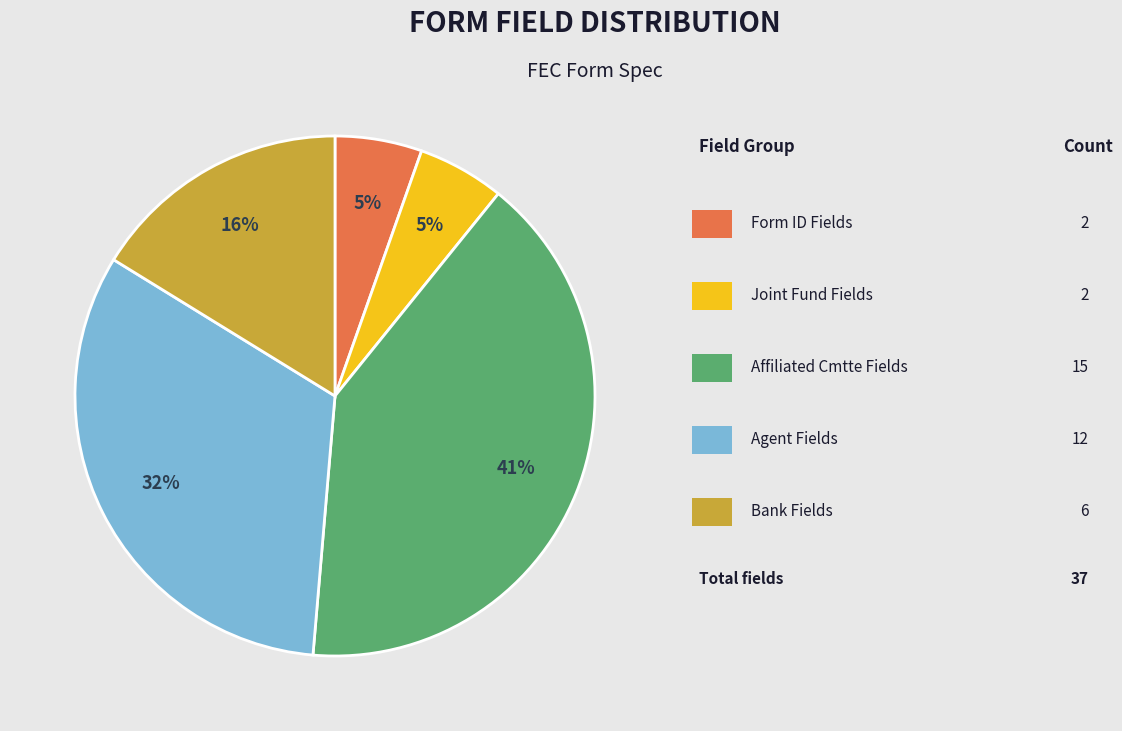

To the nearest percent, what is the average slice percentage?

20%